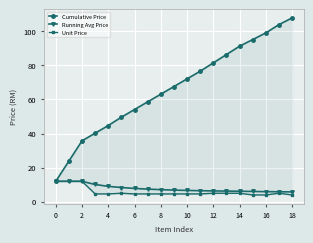

At how many categories does at least one series exceed 26?

17